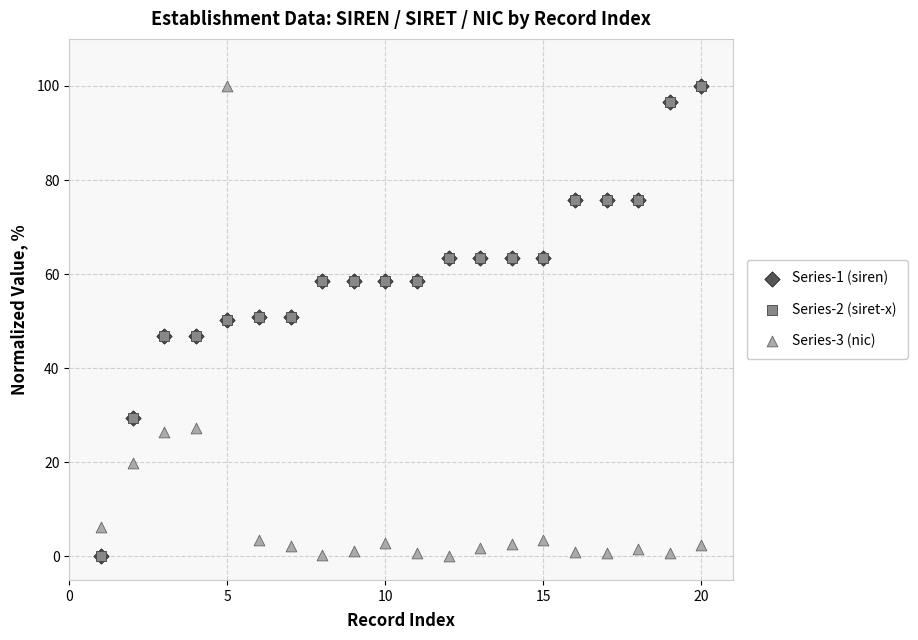

What are all the series names shown in the legend?

Series-1 (siren), Series-2 (siret-x), Series-3 (nic)